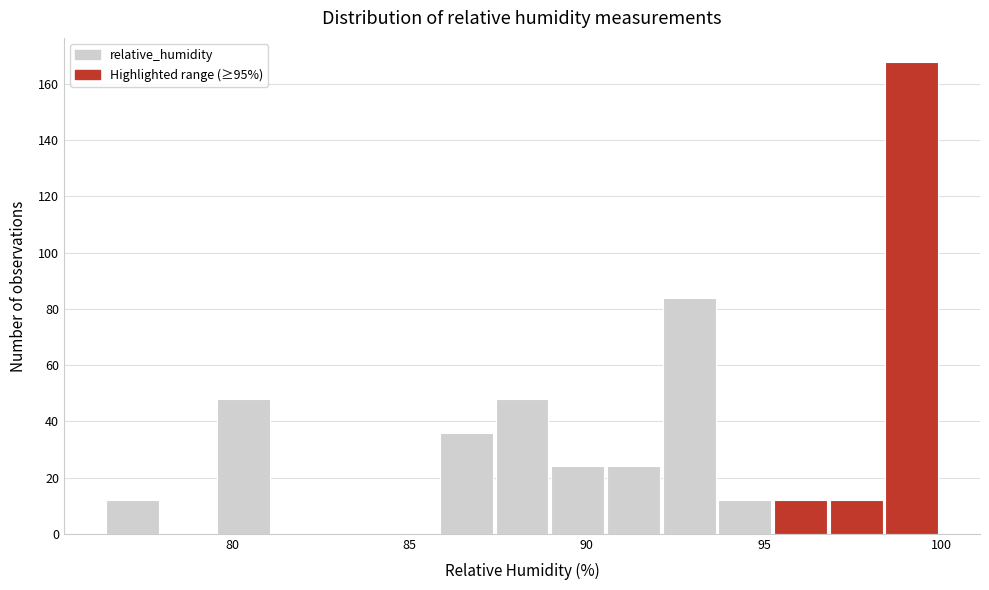

Around what value on the x-axis is the tallest bar? Give the approximate position of its centre, as read against the axis.

99.0